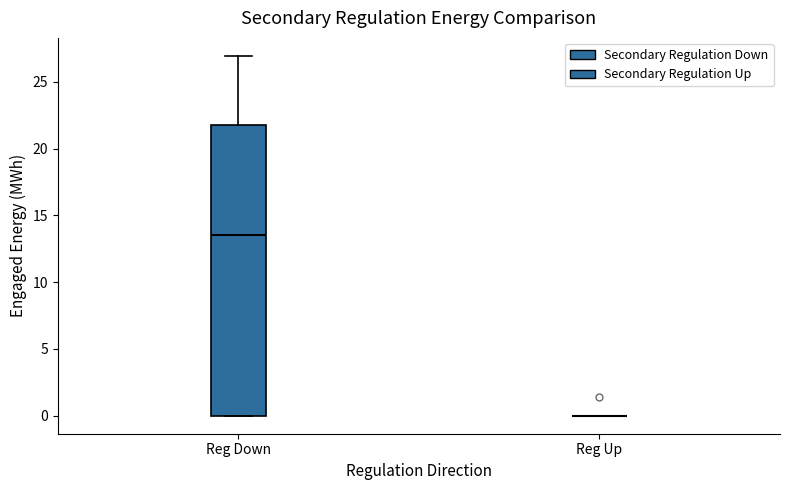

Reading left to right, read every box against the y-axis: the position of its median line, the range the box covers, and the ends of its whiskers. The values are not printed on the chart, so give them approximately, as read against the axis.

Reg Down: median 13.5, box 0.0 to 22.0, whiskers 0.0 to 27.0
Reg Up: box collapsed to a line at 0.0, whiskers 0.0 to 0.0